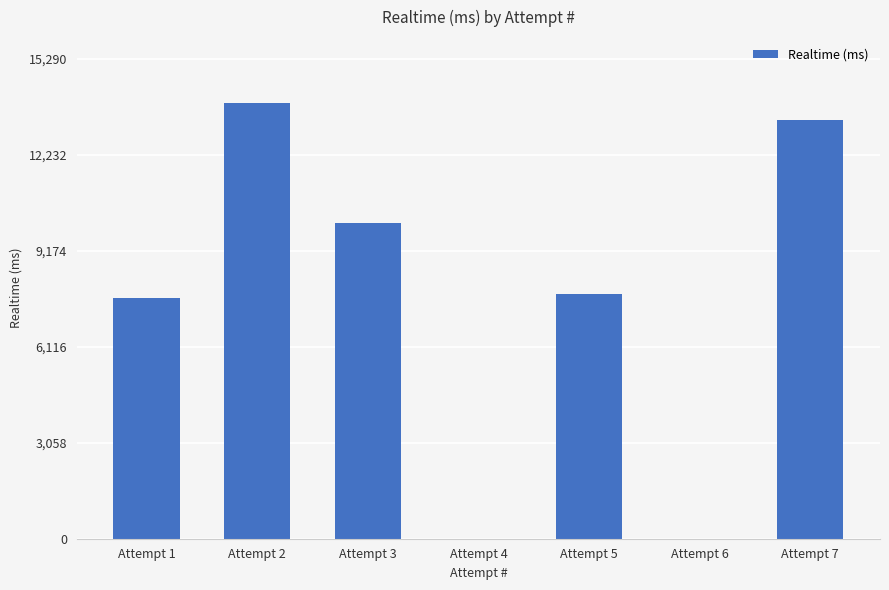

Reading right to left, what are all the values shown in this chart?

13347	0	7796	0	10074	13900	7681